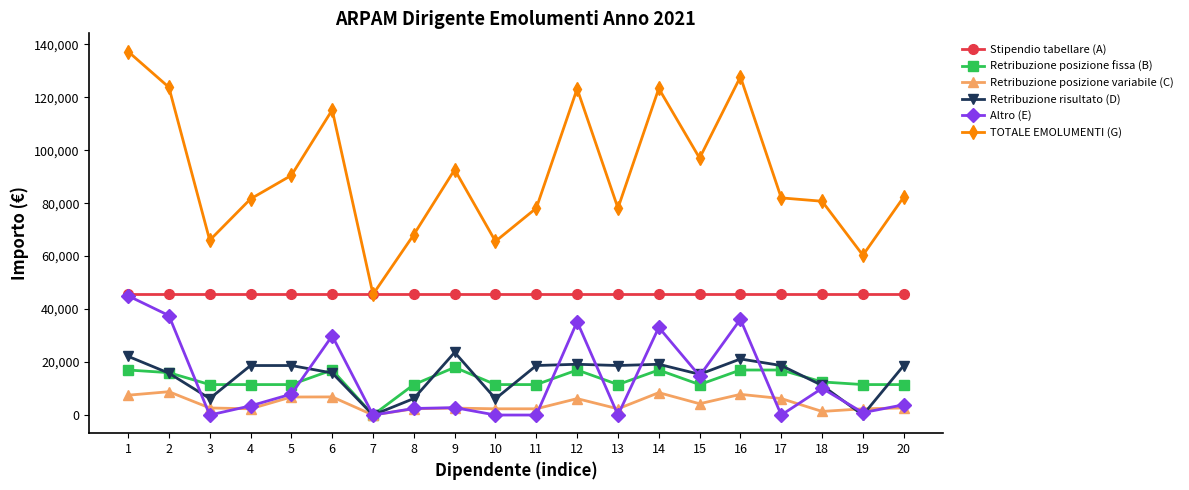

Is this an area chart (filled region under the line)?

No